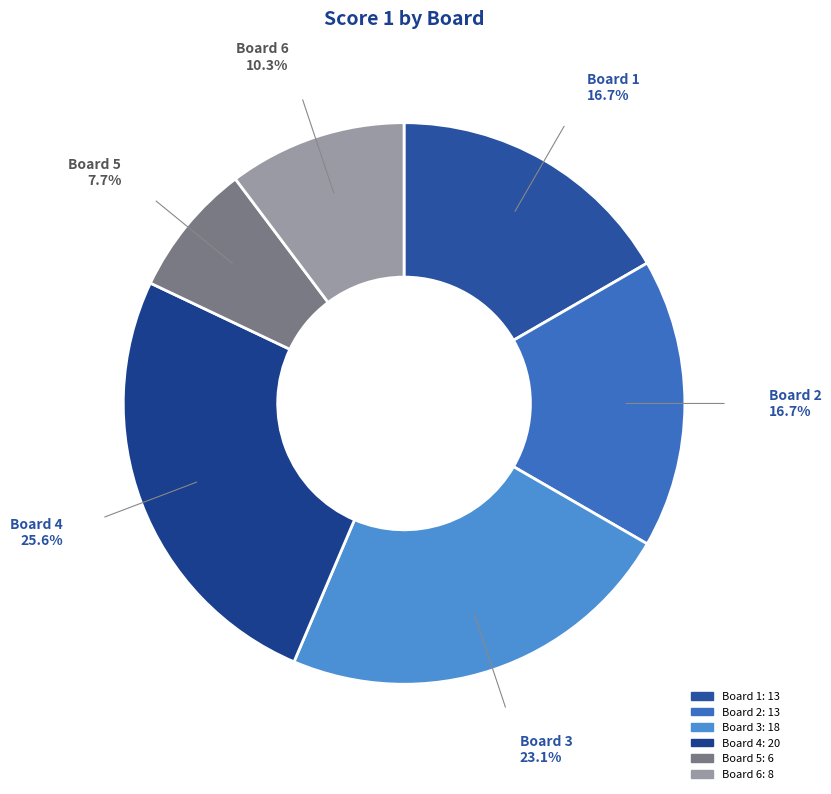

Count the number of slices in the pie.

6